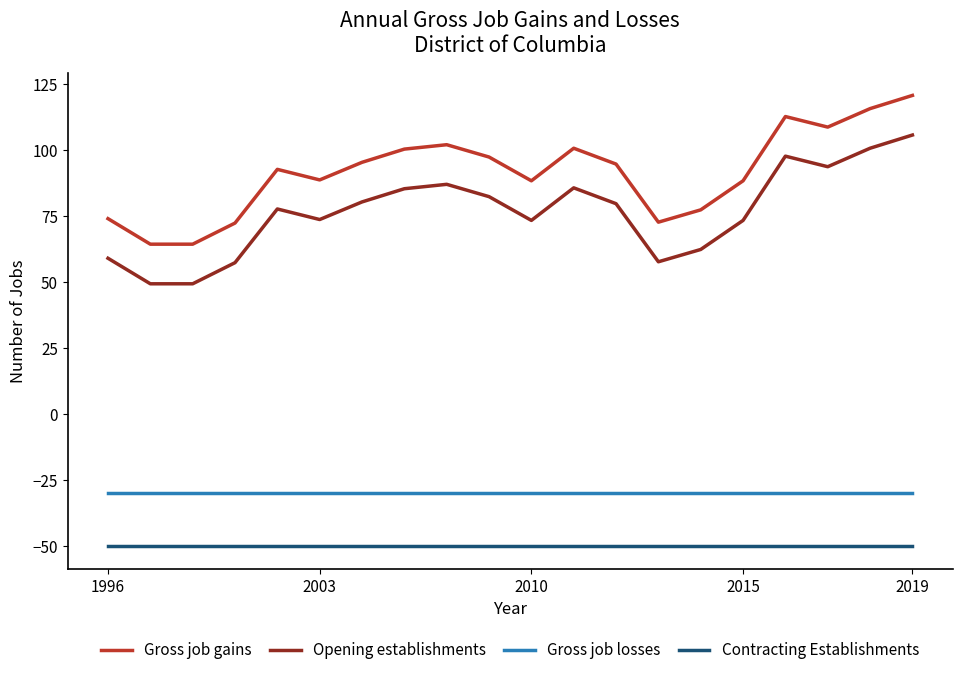

In Opening establishments, how many points are higher than both neighbors (excluding endpoints)?

4